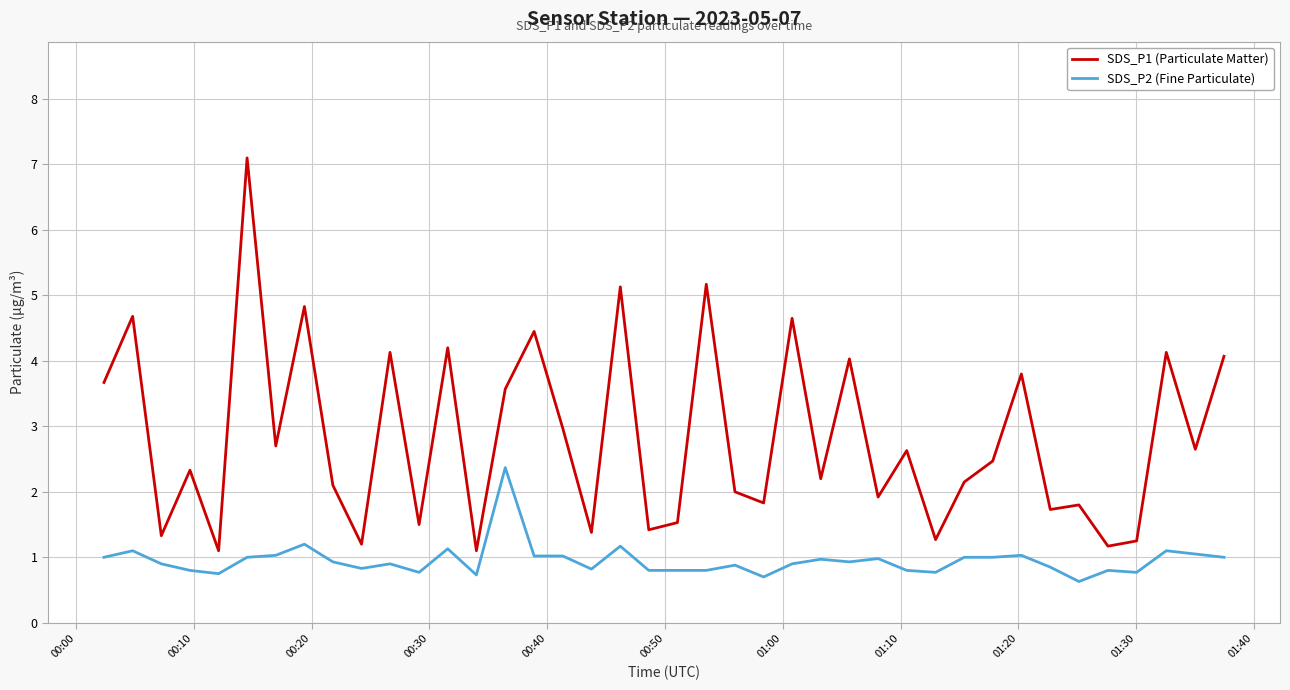

Which series has the largest range (max minus min)?

SDS_P1 (Particulate Matter)